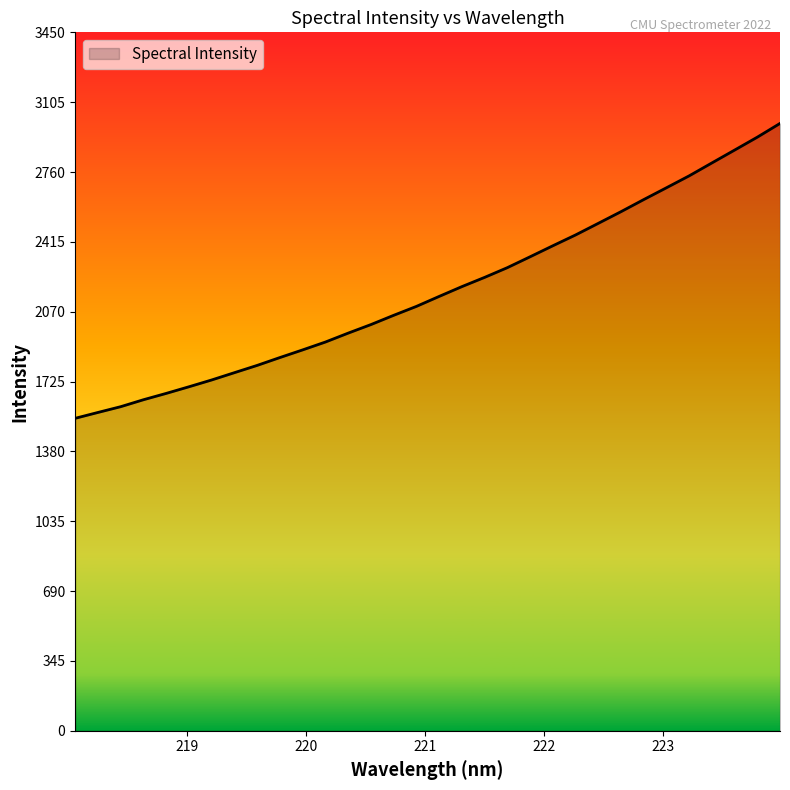

What is the minimum value shown in the chart?

1543.5